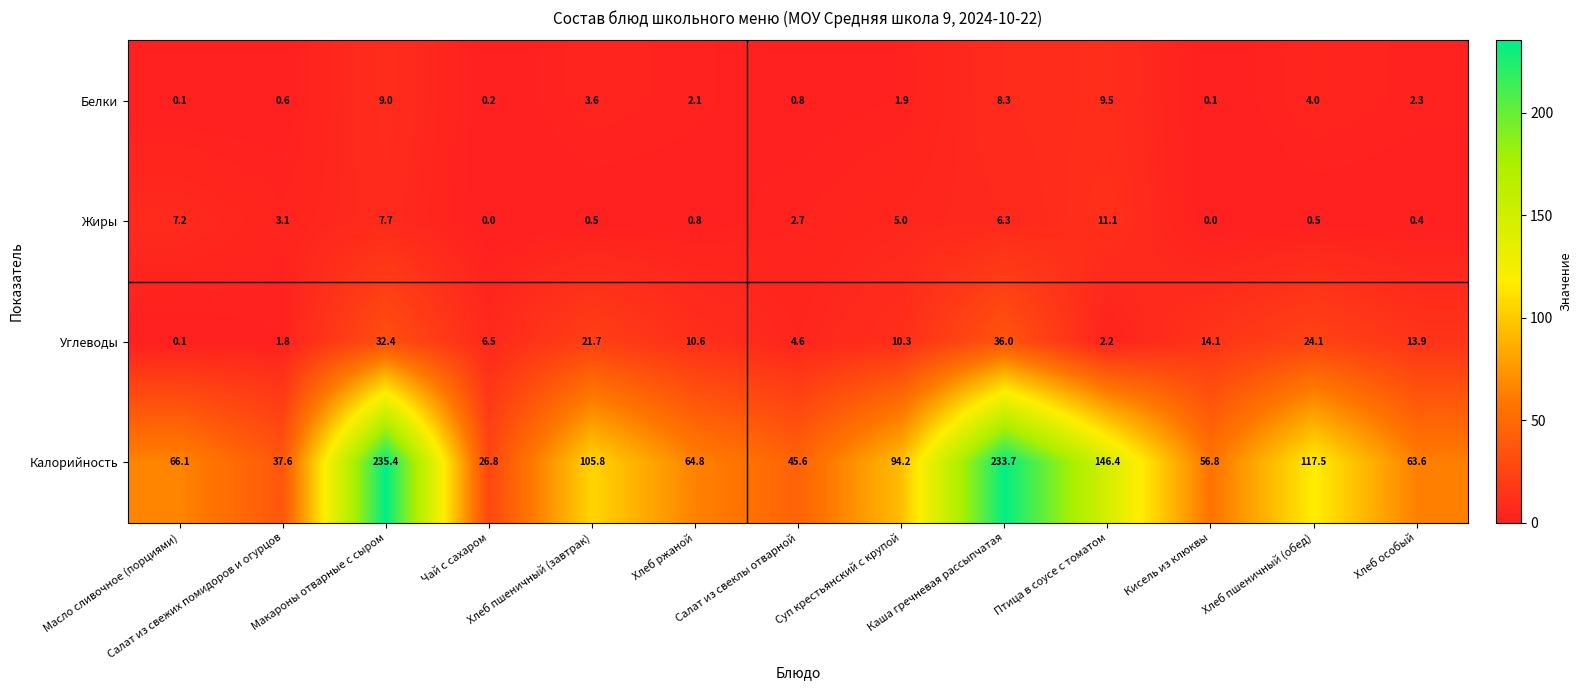

What is the difference between the second highest and second lowest values in the Белки series?

8.9